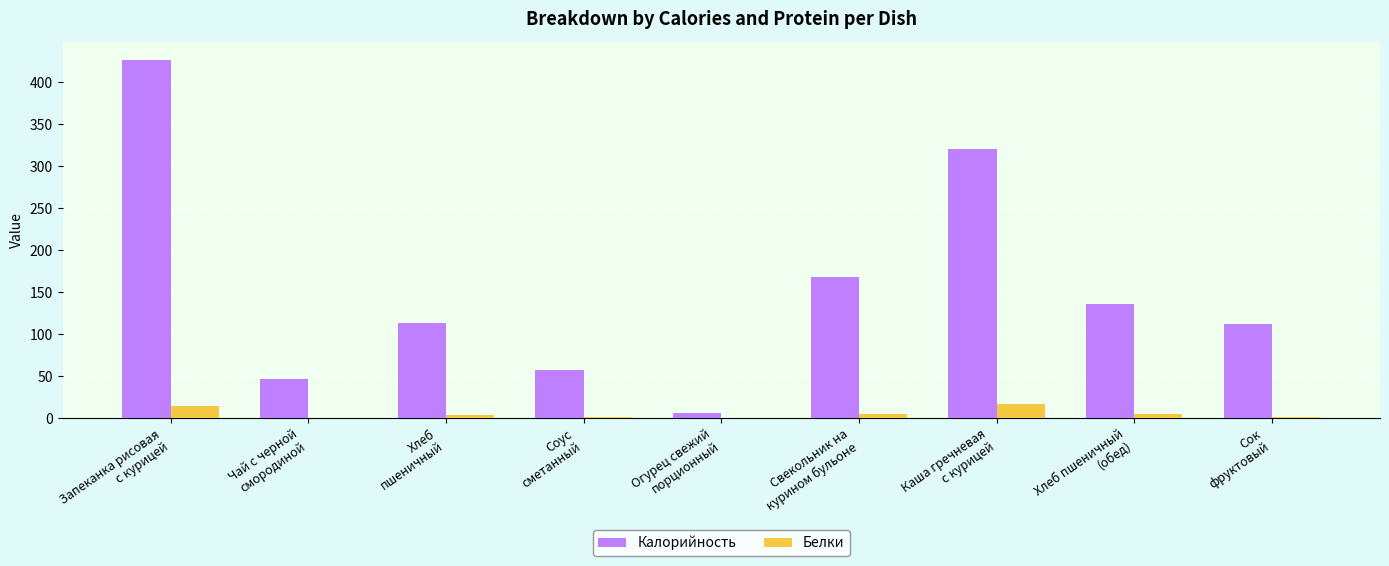

What is the difference between the Калорийность values at Свекольник на
курином бульоне and Соус
сметанный?

111